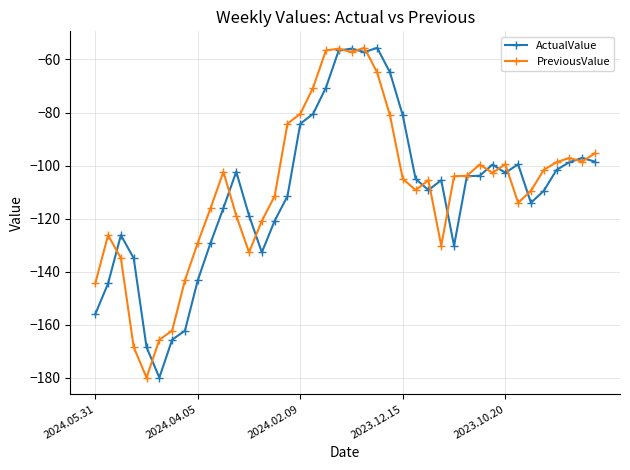

What is the lowest value of the PreviousValue series?

-179.9